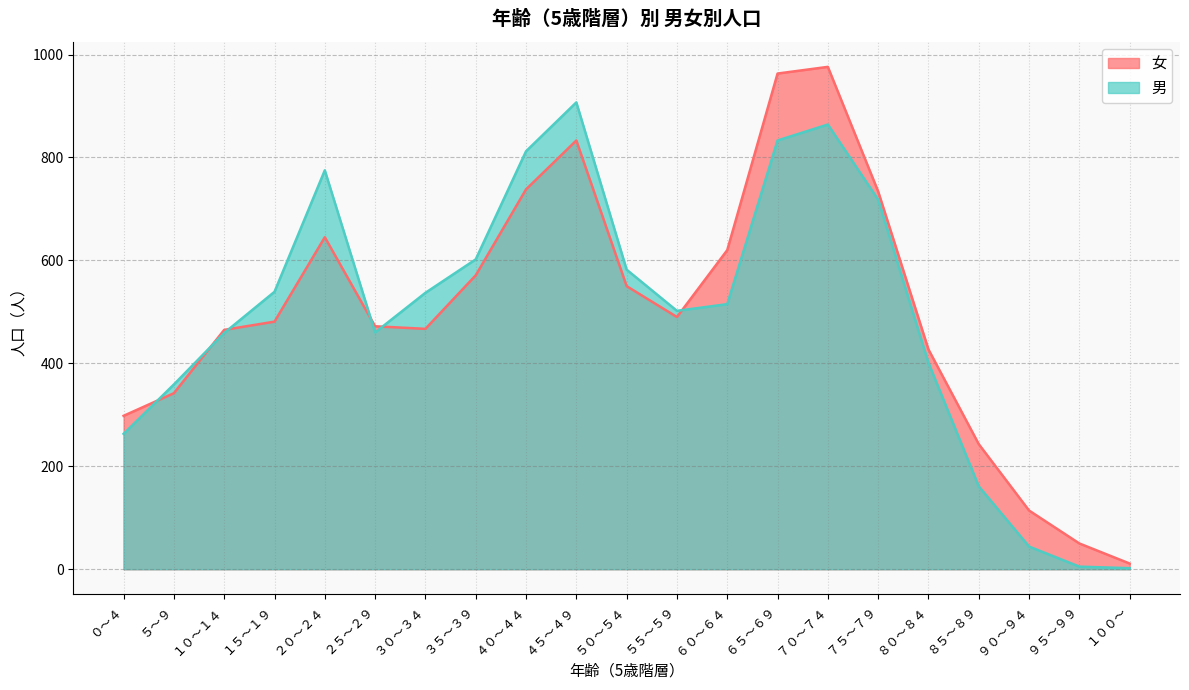

Is it true that 女 equals 833 at ４５～４９?

True